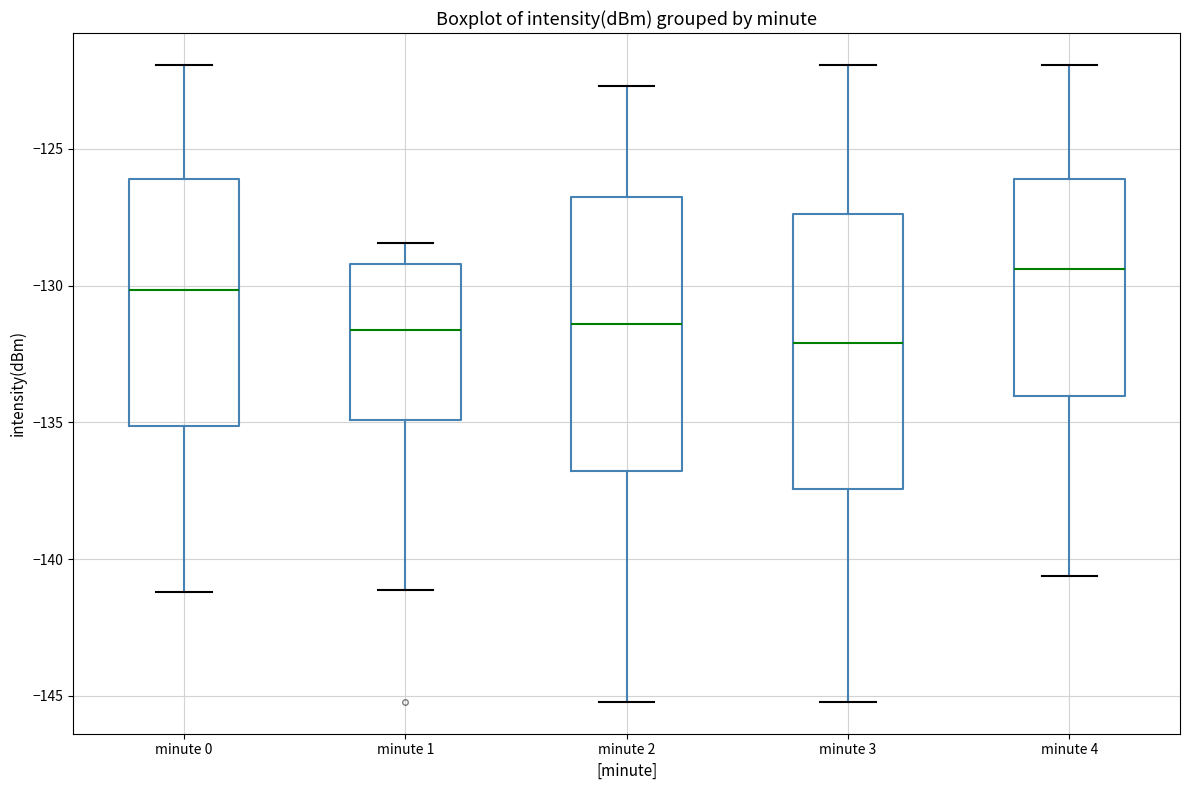

Reading left to right, read every box against the y-axis: the position of its median line, the range the box covers, and the ends of its whiskers. The values are not printed on the chart, so give them approximately, as read against the axis.

minute 0: median -130.0, box -135.0 to -126.0, whiskers -141.0 to -122.0
minute 1: median -131.5, box -135.0 to -129.0, whiskers -141.0 to -128.5
minute 2: median -131.5, box -137.0 to -127.0, whiskers -145.0 to -122.5
minute 3: median -132.0, box -137.5 to -127.5, whiskers -145.0 to -122.0
minute 4: median -129.5, box -134.0 to -126.0, whiskers -140.5 to -122.0